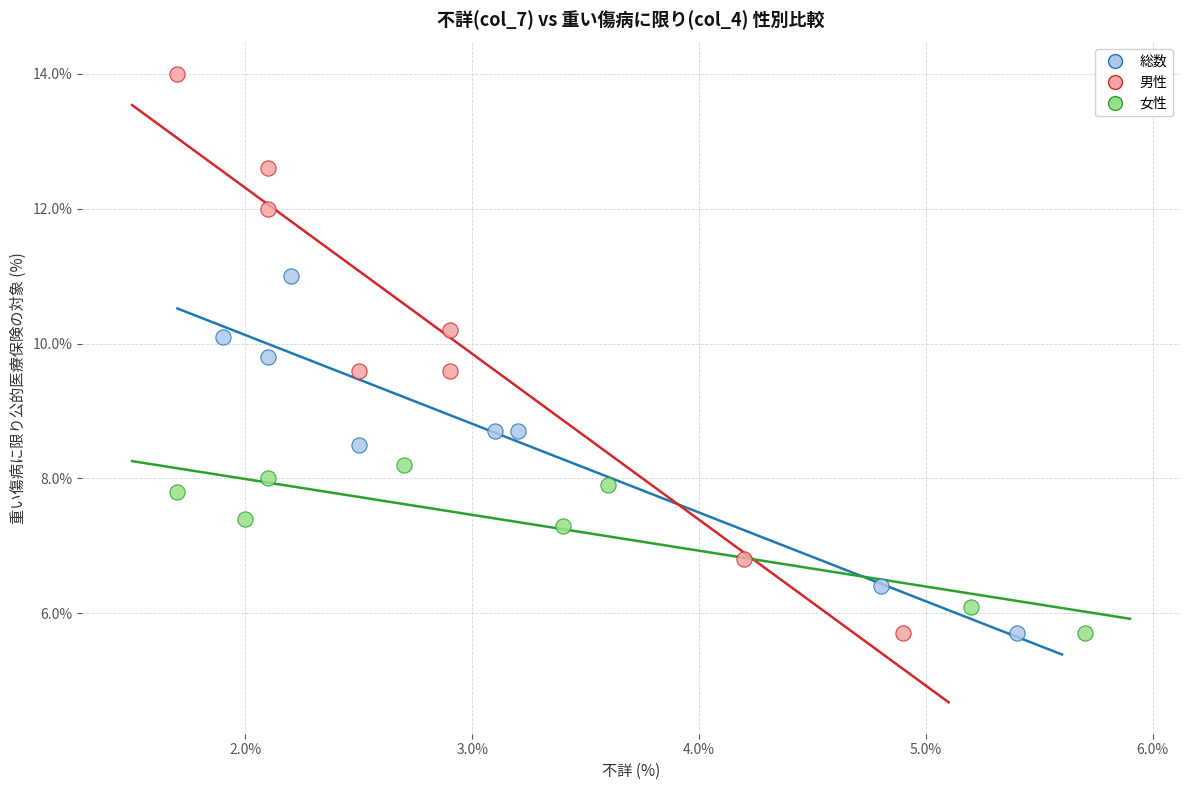

Which series contains the highest Y value?

男性